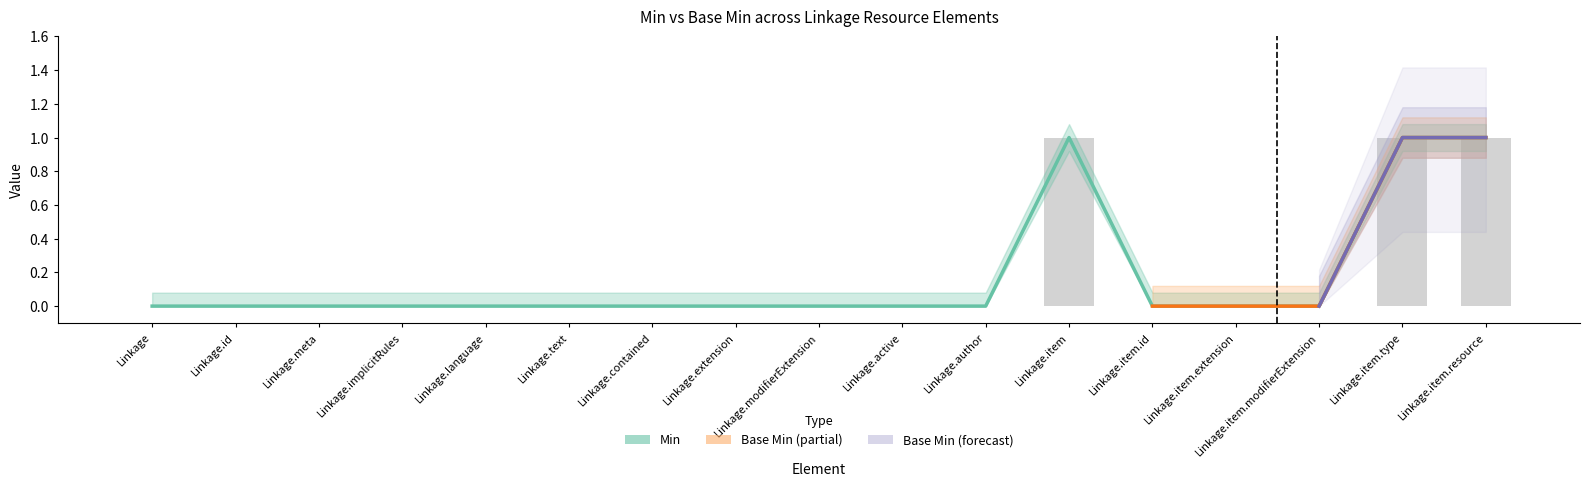

Which series has the largest range (max minus min)?

Min